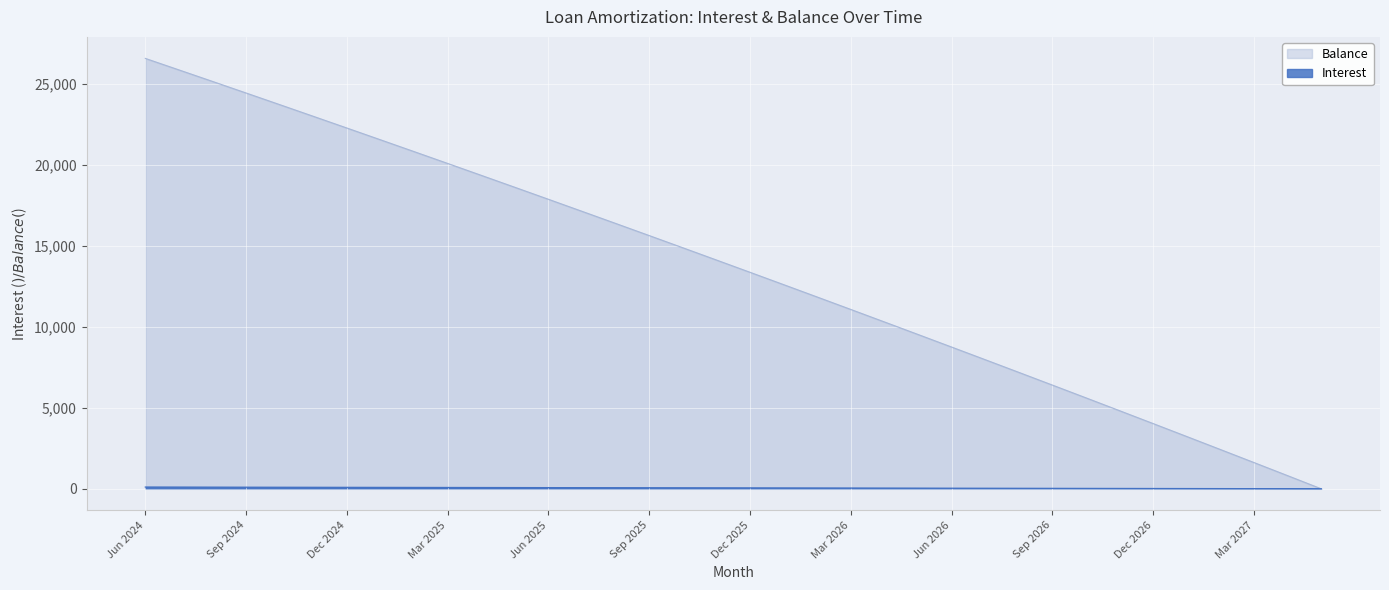

The value of Interest at Jan 2026 is 81.1. True or false?

False